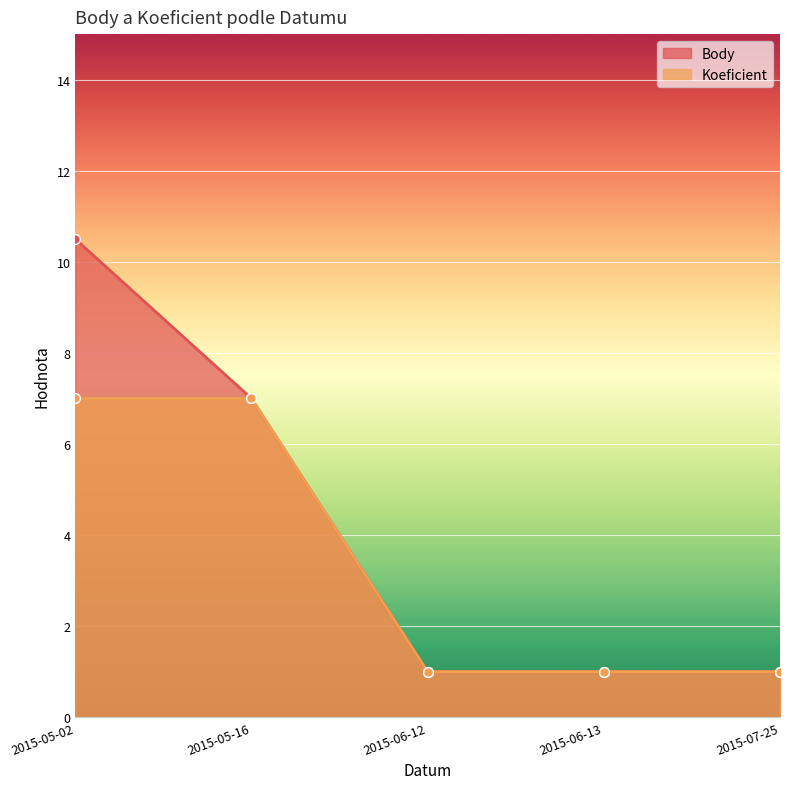

The value of Body at 2015-05-16 is 11.3. True or false?

False